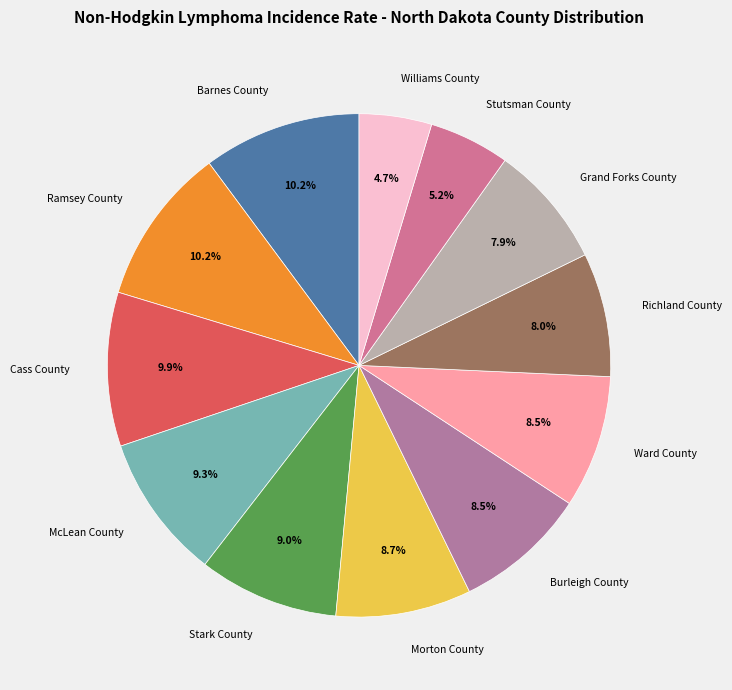

Is Morton County the majority of the pie?

No